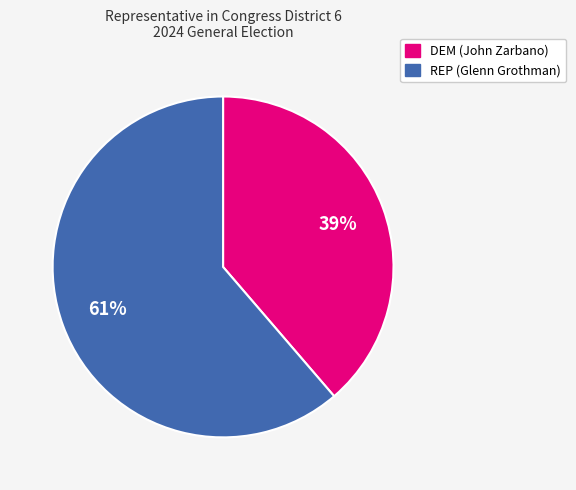

Is it true that REP (Glenn Grothman) is 72% of the pie?

False